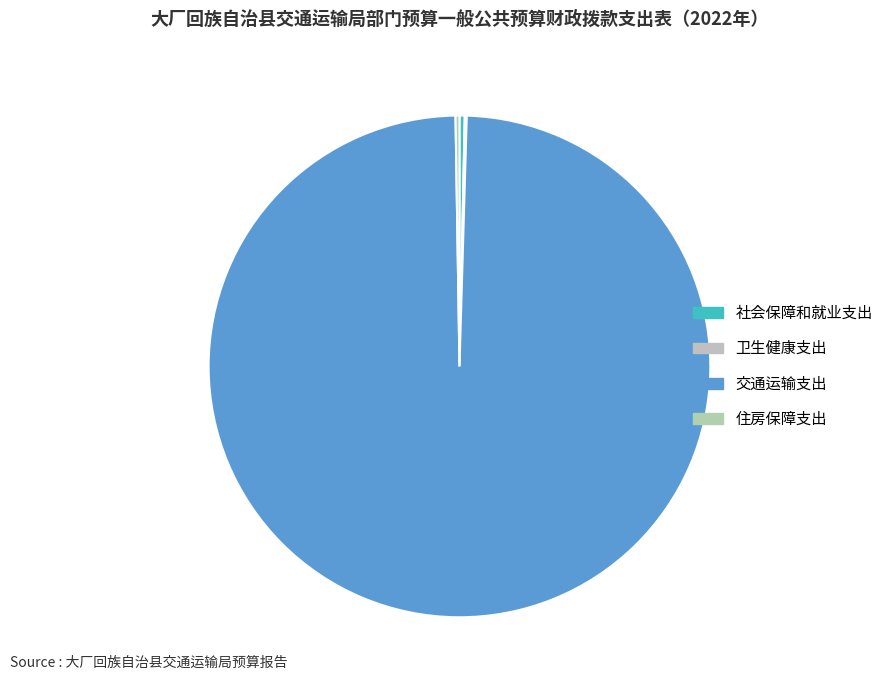

How many slices are in this pie chart?

4